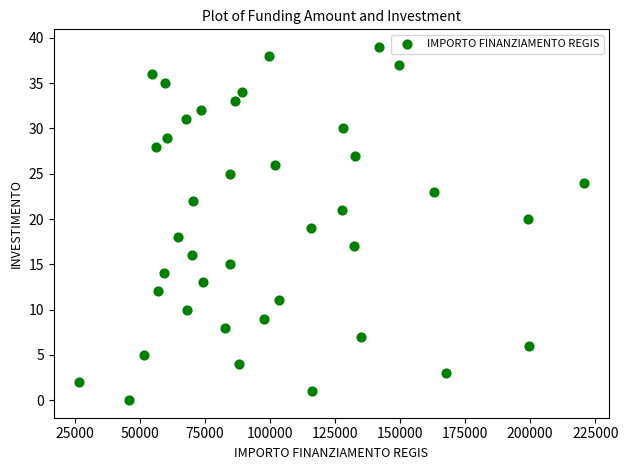

What is the range of Y values (max minus min)?

39